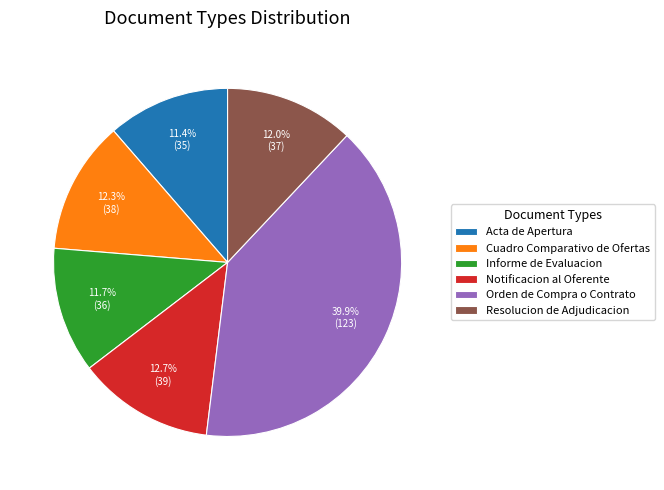

How much of the chart is everything except Resolucion de Adjudicacion?

88.0%